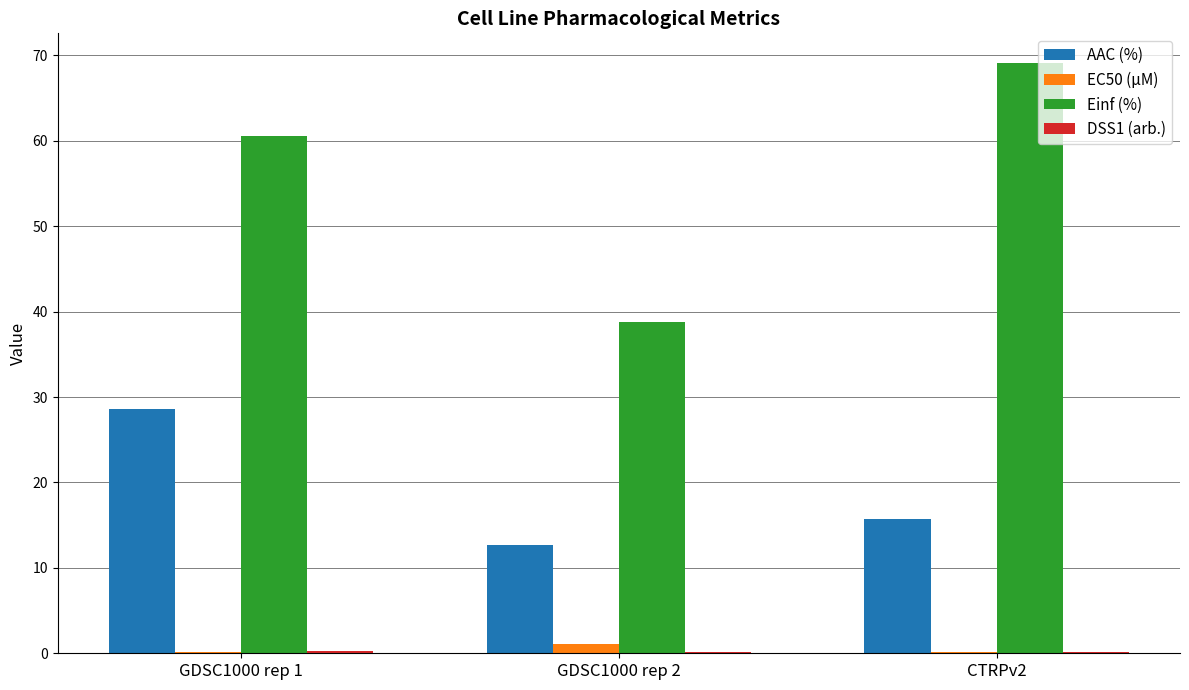

Where is Einf (%) nearest to the value 53?

GDSC1000 rep 1